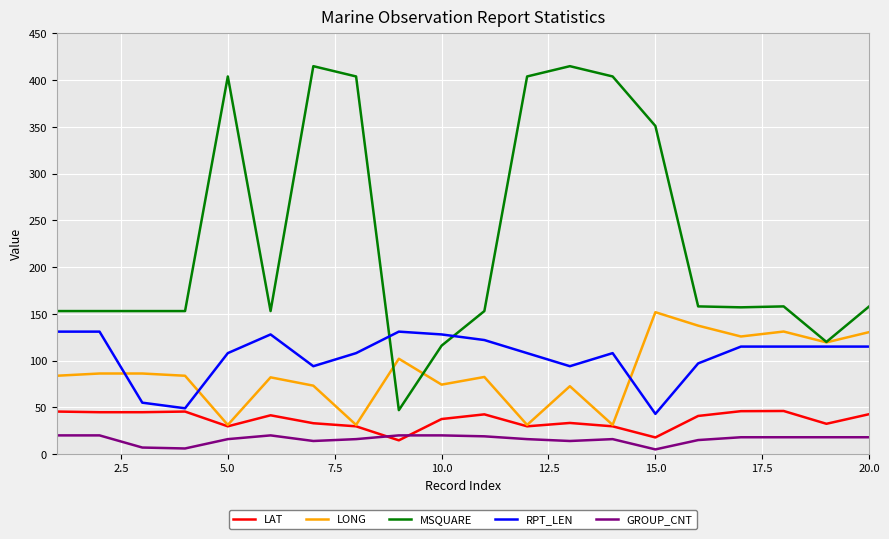

True or false: MSQUARE and GROUP_CNT intersect in this chart.

False